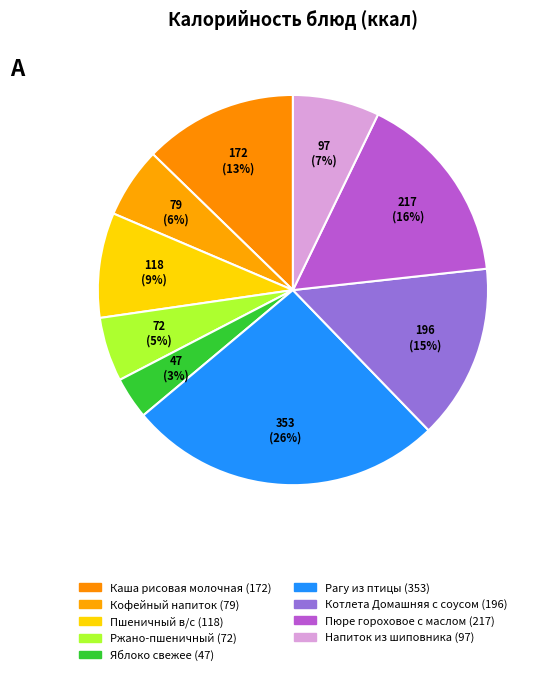

How many slices are in this pie chart?

9